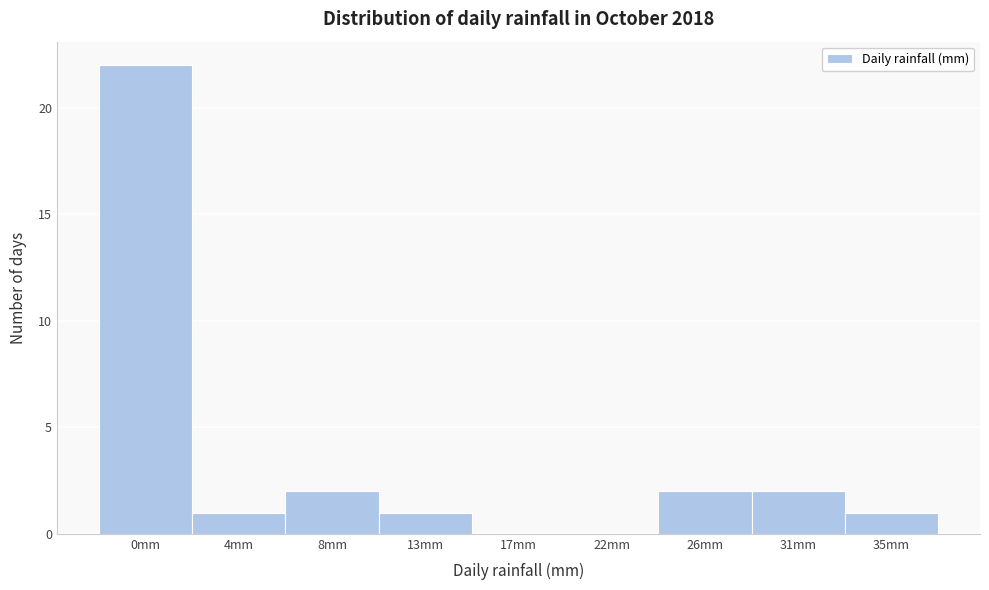

Reading left to right, transcribe all the data shown in this chart.

0mm=22	4mm=1	8mm=2	13mm=1	17mm=0	22mm=0	26mm=2	31mm=2	35mm=1